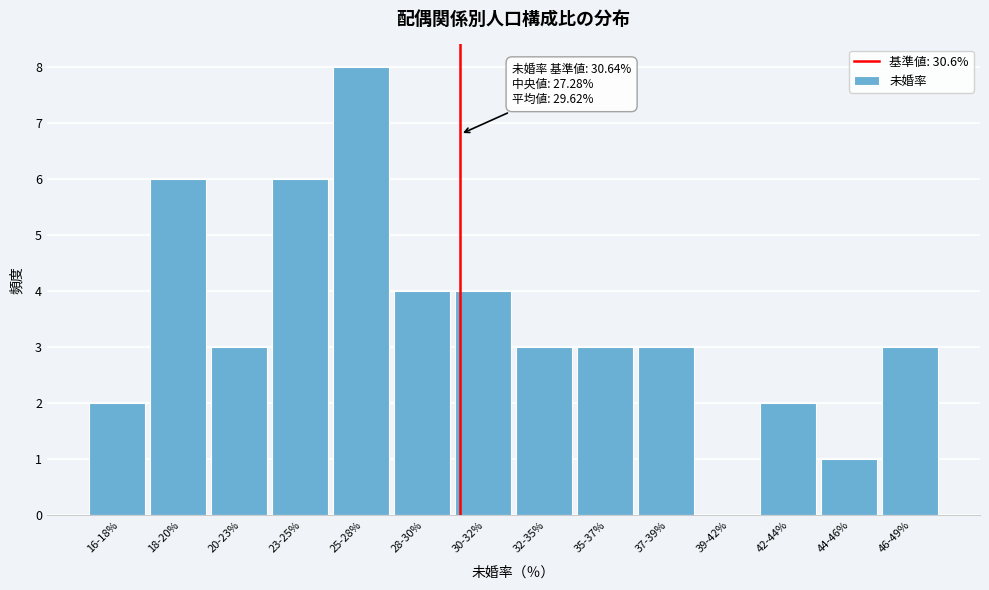

Reading right to left, list all the values displayed in this chart.

46-49%=3	44-46%=1	42-44%=2	39-42%=0	37-39%=3	35-37%=3	32-35%=3	30-32%=4	28-30%=4	25-28%=8	23-25%=6	20-23%=3	18-20%=6	16-18%=2